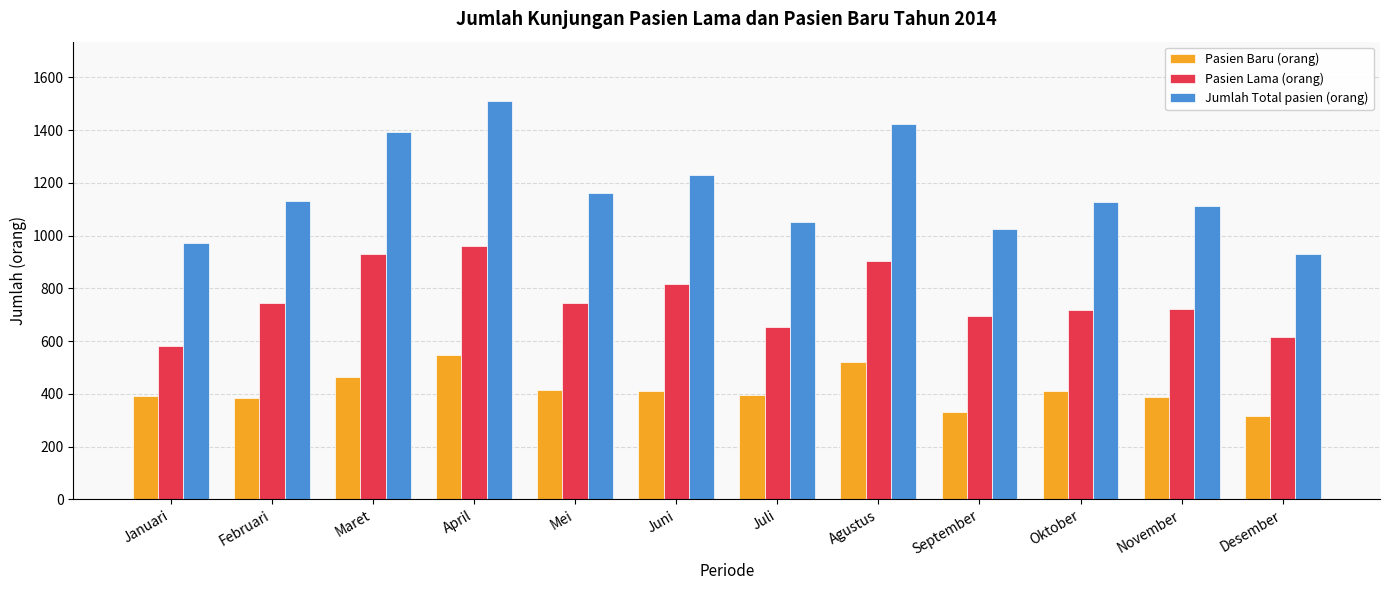

What is the average value of the Jumlah Total pasien (orang) series?

1172